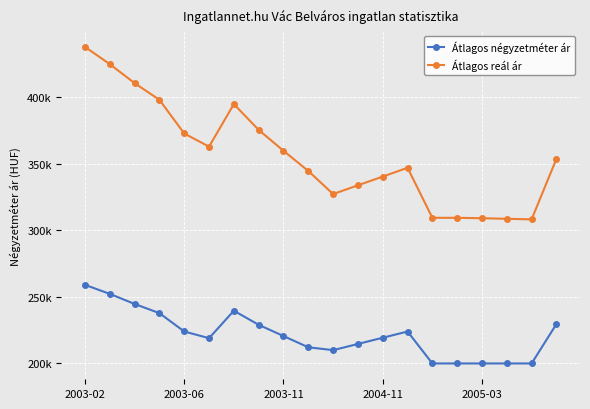

Does the chart display data point markers on the line(s)?

Yes